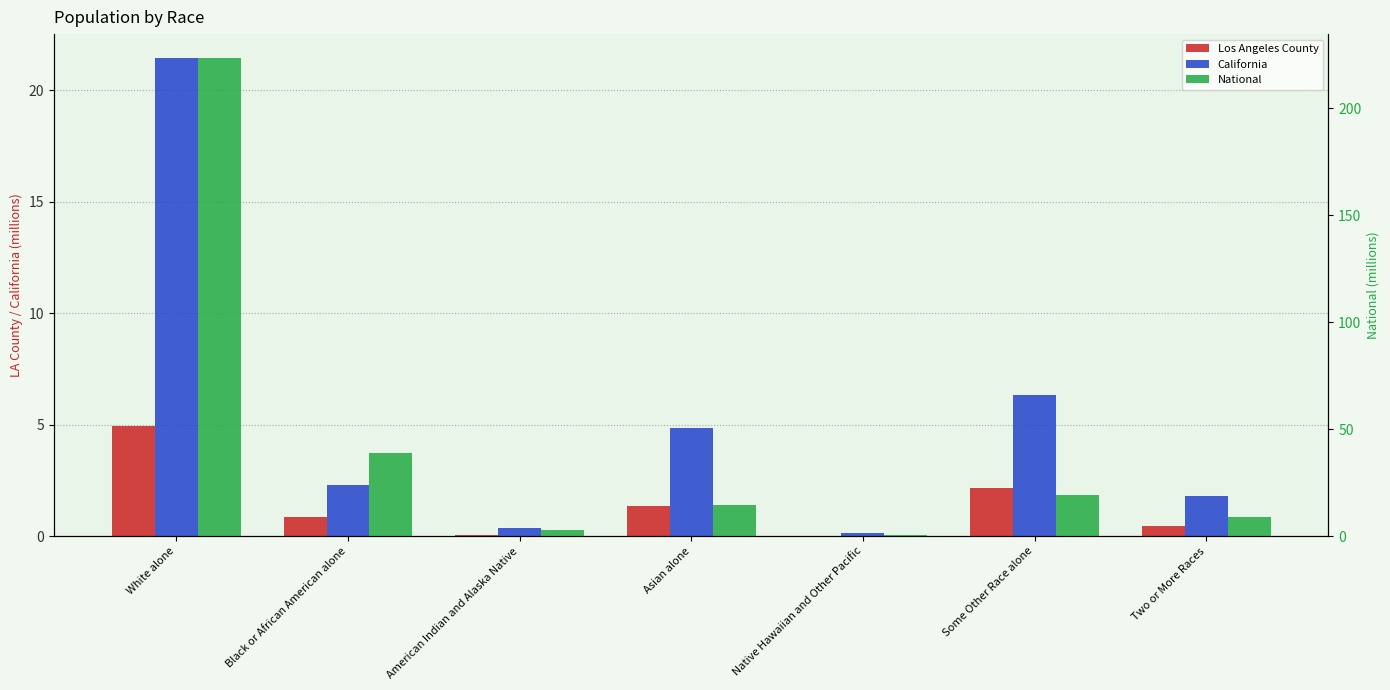

Is it true that Los Angeles County equals 0.6 at Black or African American alone?

False